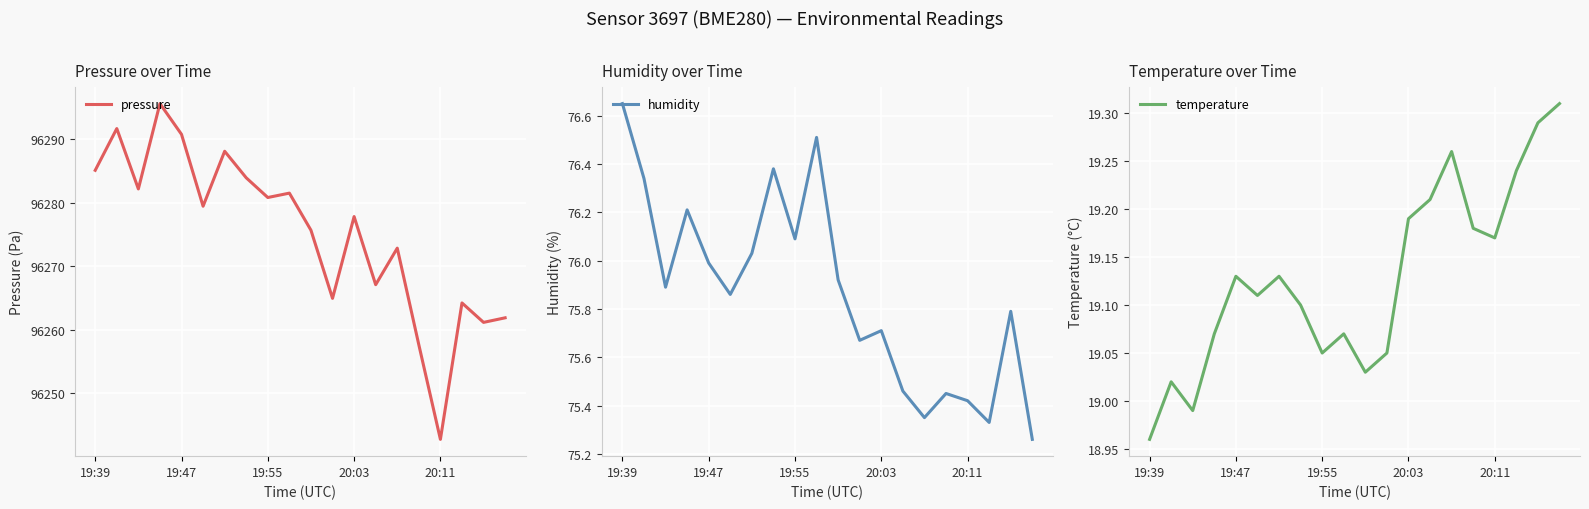

What is the minimum value for pressure?

96242.8